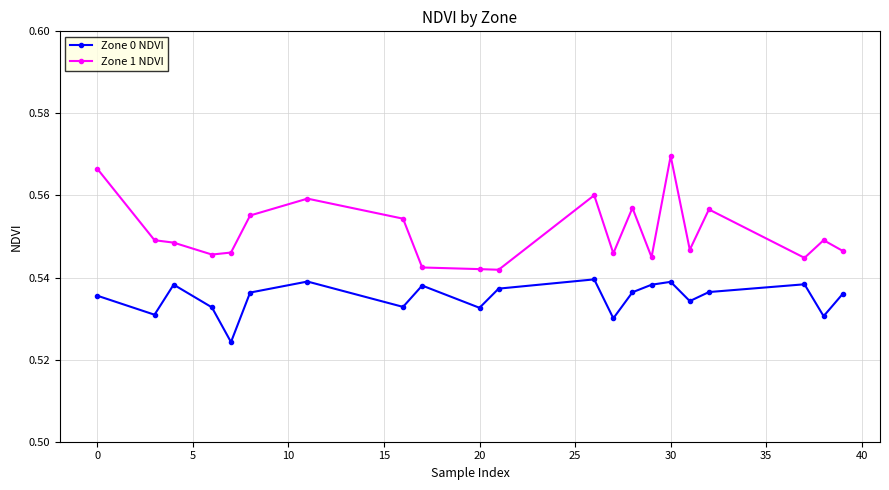

What is the sum of all Zone 0 NDVI values?

11.2